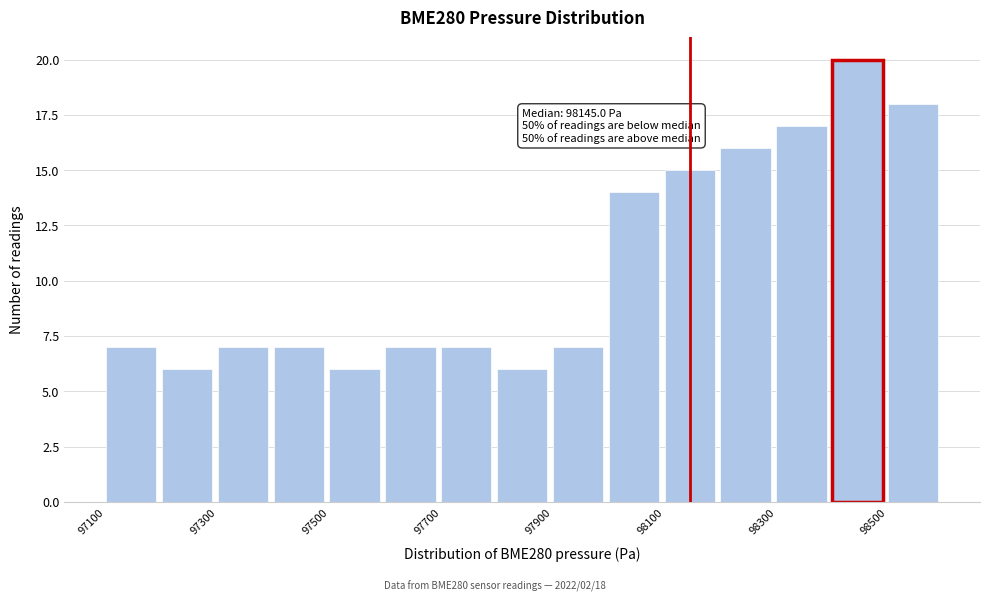

Over which range of the x-axis is the bar tallest?

98400 to 98500